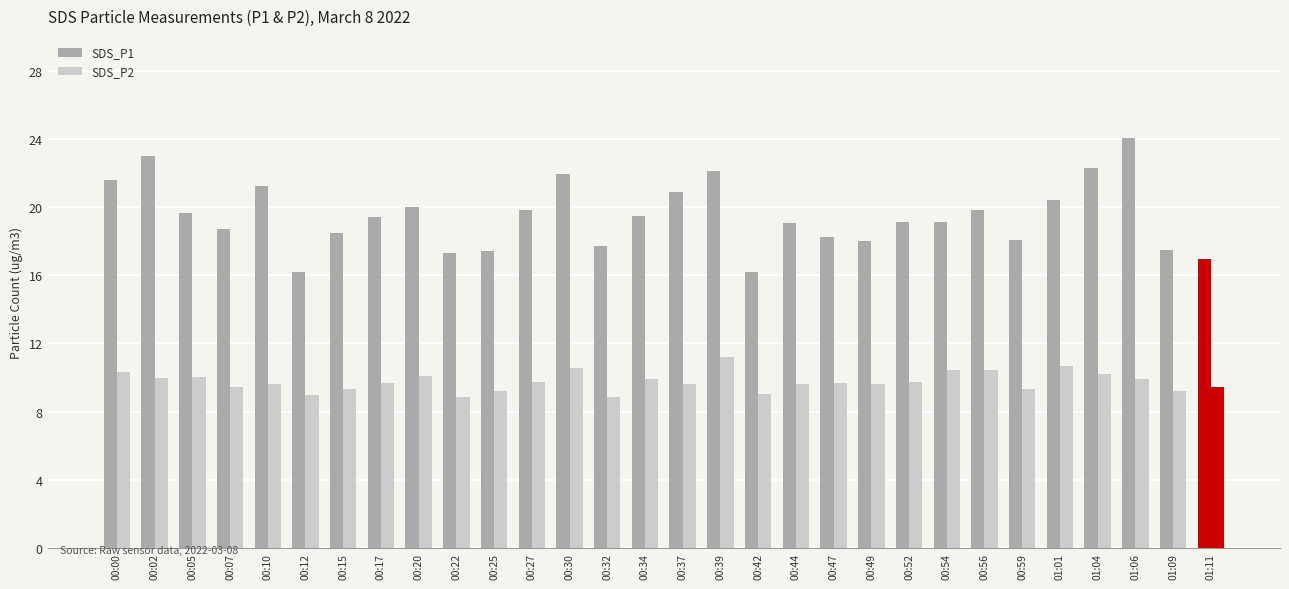

Are the bars grouped side by side (vs. stacked)?

Yes